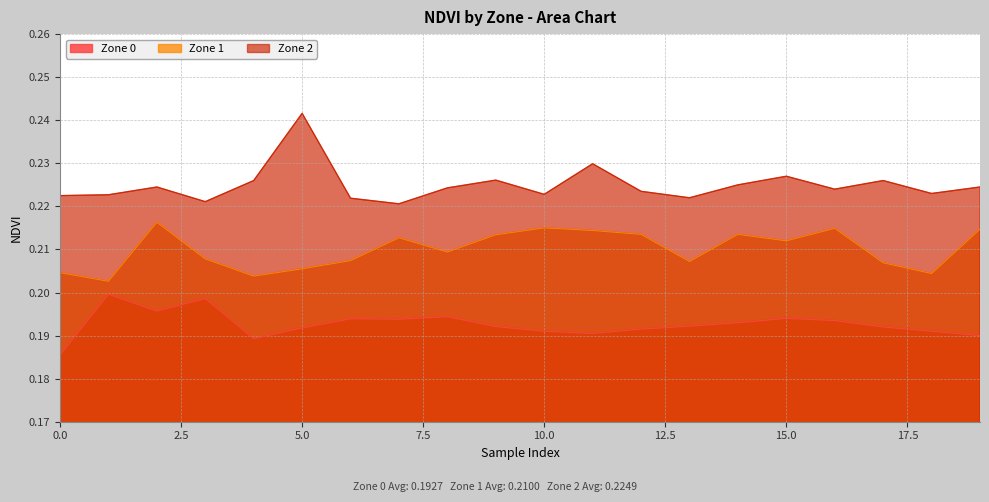

How many lines are shown in the chart?

3